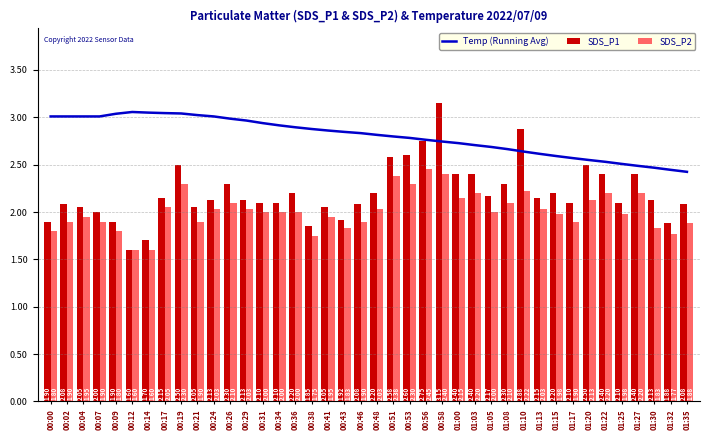

What is the total value across all series at 01:17?

6.6